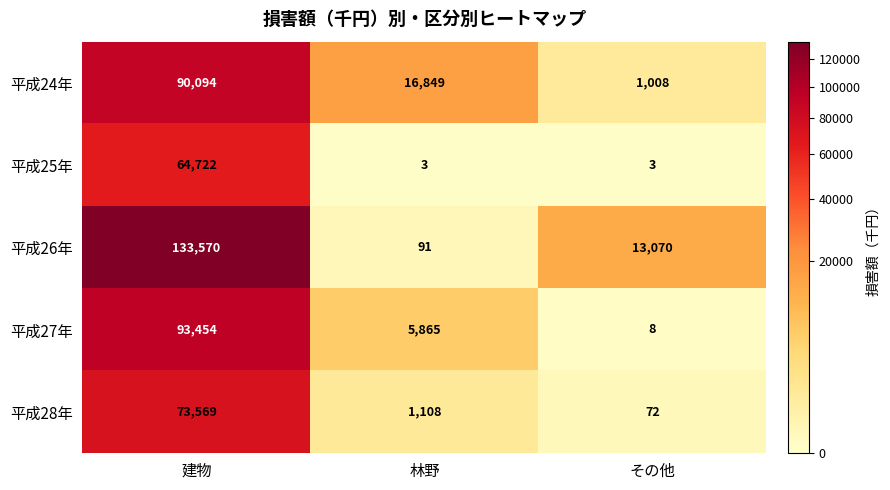

What is the difference between the 平成24年 values at その他 and 建物?

89086